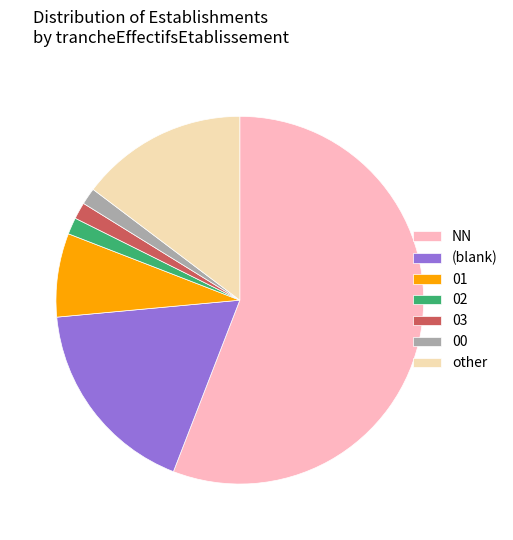

How many slices are in this pie chart?

7